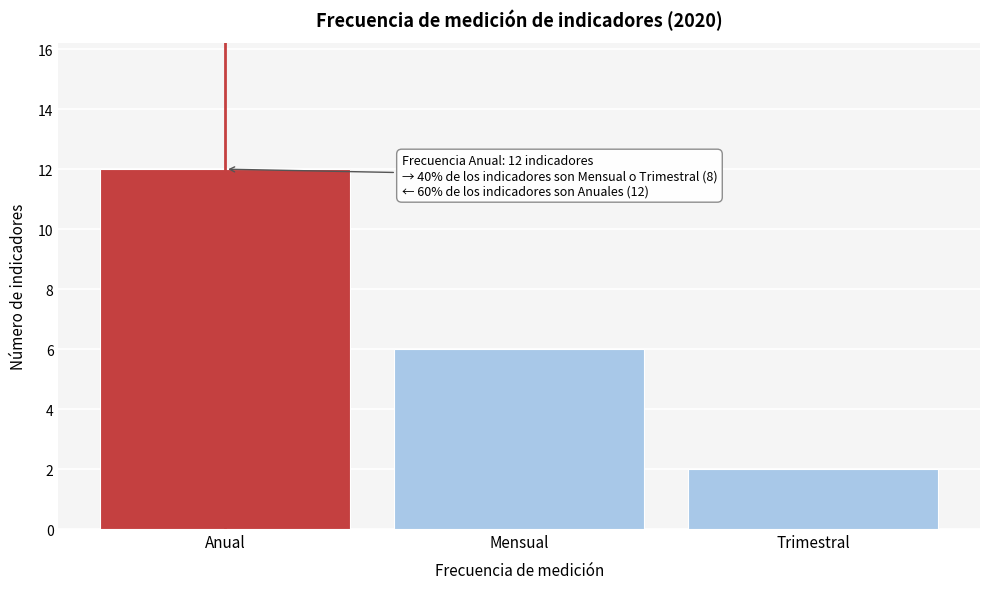

Reading left to right, transcribe all the data shown in this chart.

Anual=12	Mensual=6	Trimestral=2